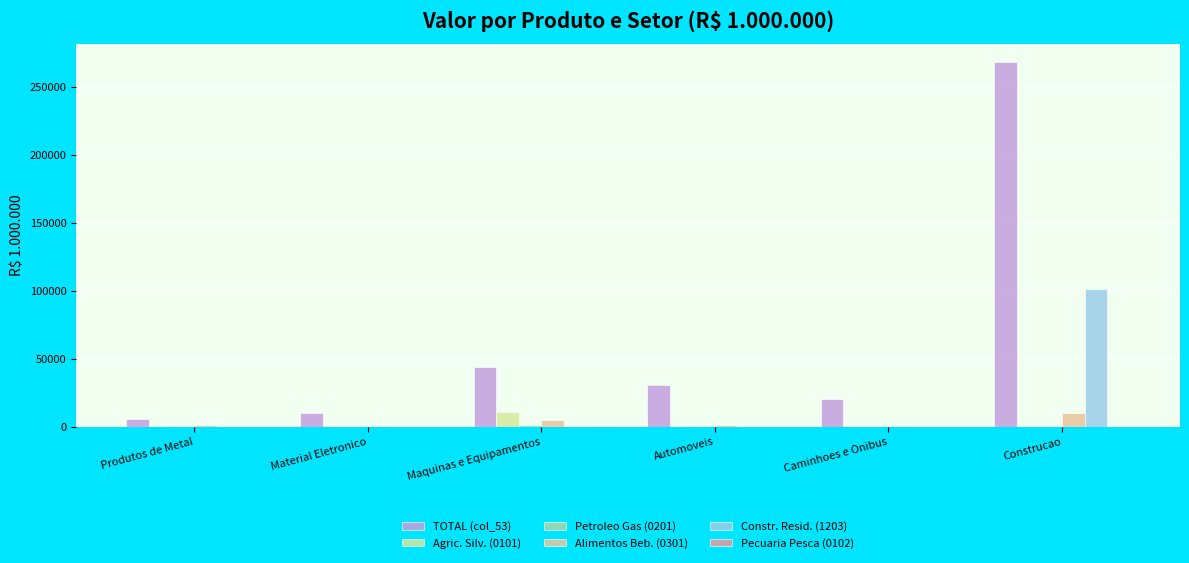

True or false: Constr. Resid. (1203) has a value of 37984.3 at Produtos de Metal.

False